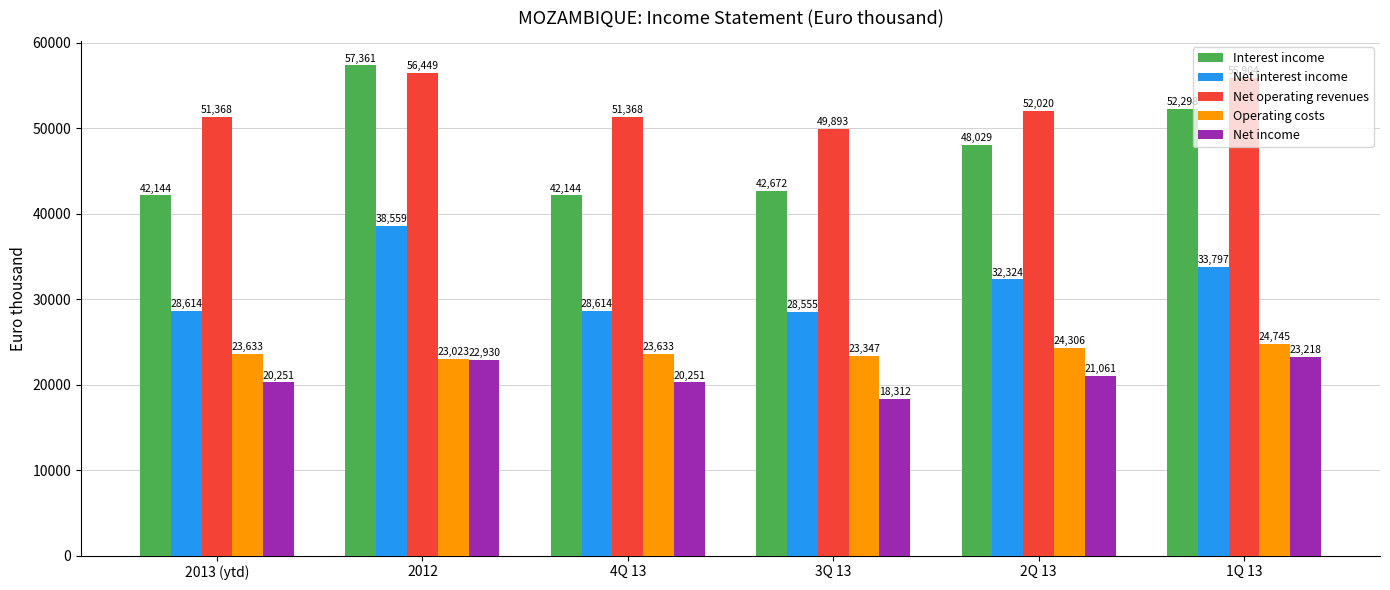

At which label is Interest income closest to 49752?

2Q 13